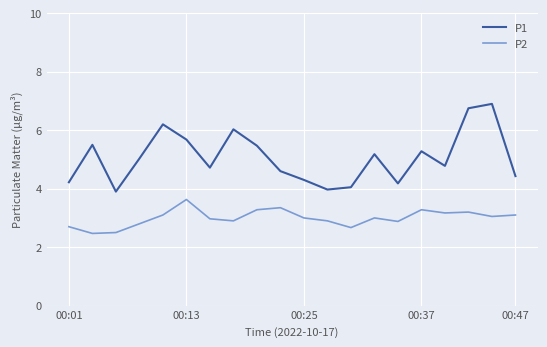

Which series has the widest spread of values?

P1